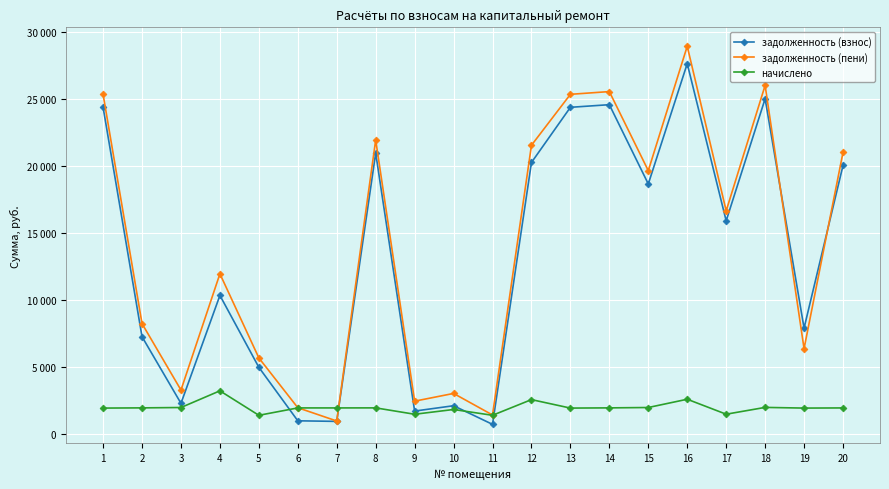

Is this an area chart (filled region under the line)?

No